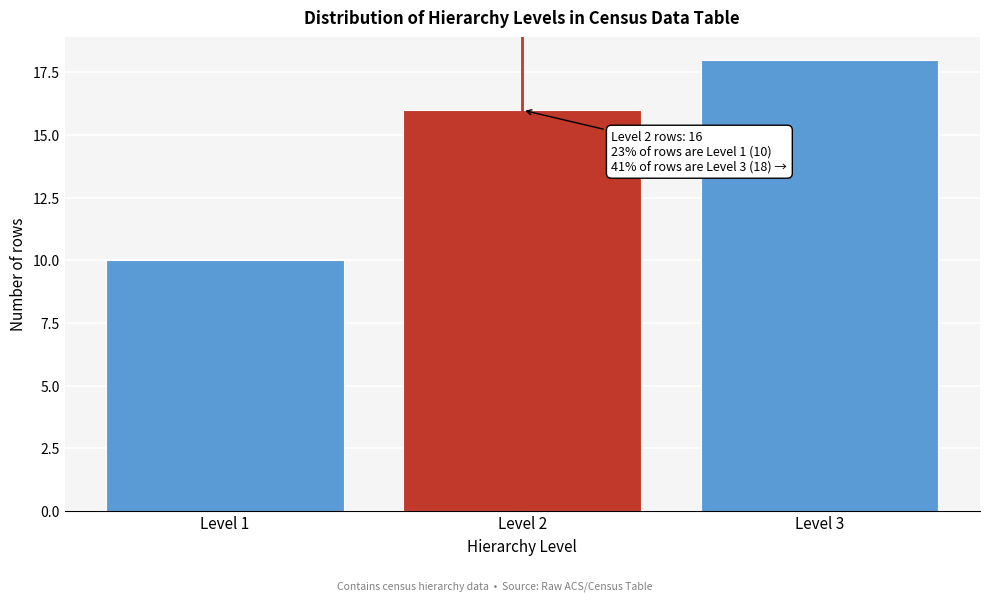

Reading left to right, extract all data points from this chart.

10	16	18